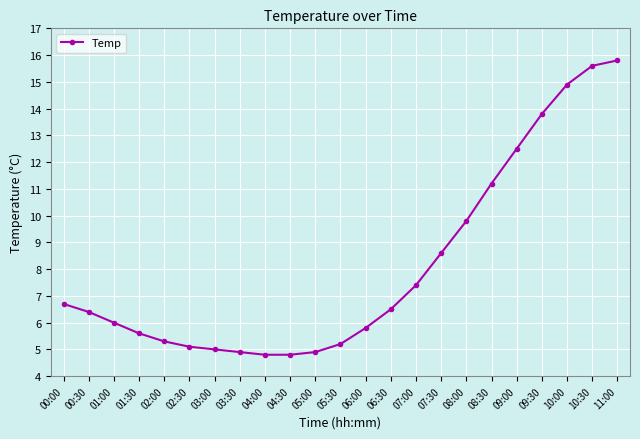

Between 08:00 and 04:00, which is larger?

08:00